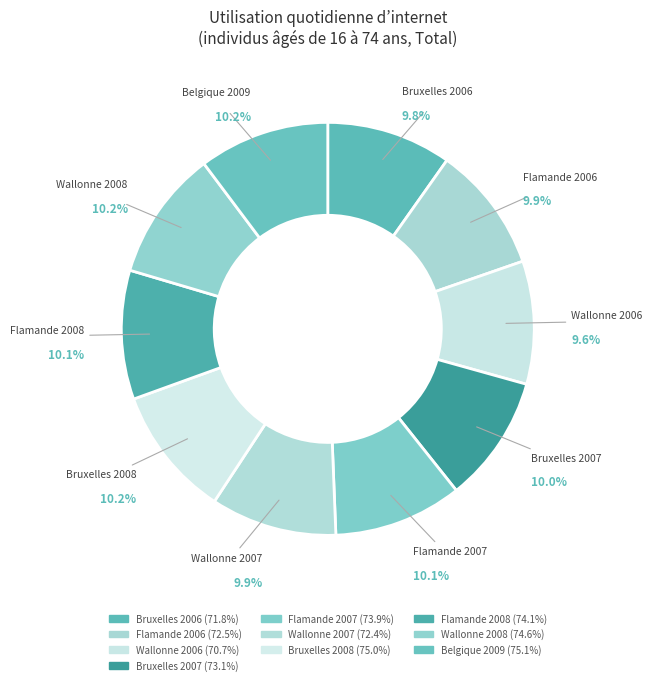

Combined, do Wallonne 2006 and Wallonne 2007 account for over 50%?

No